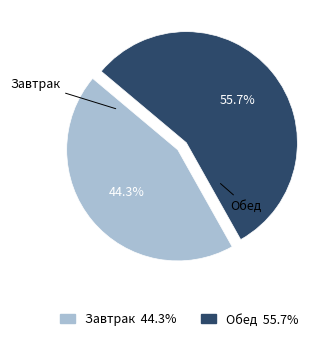

Which has a higher value, Обед or Завтрак?

Обед